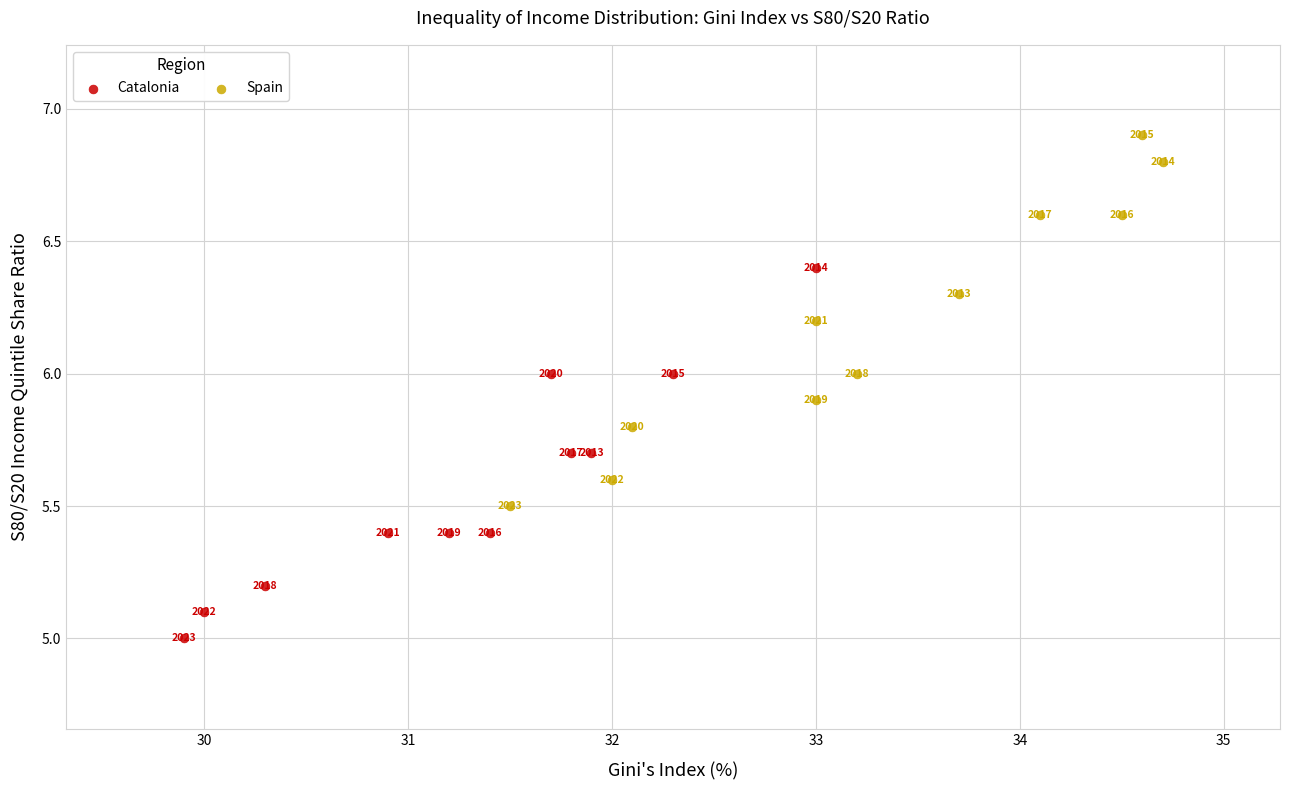

Which series contains the lowest Y value?

Catalonia